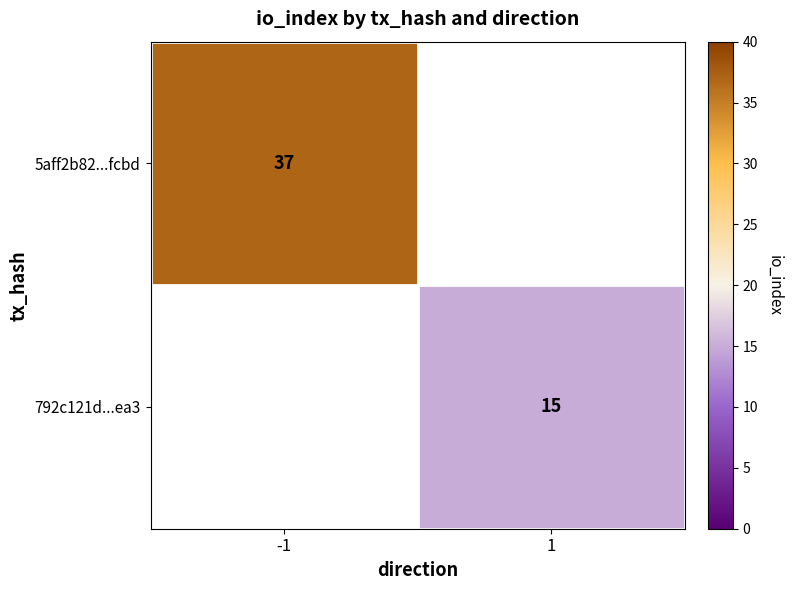

True or false: 5aff2b82...fcbd has a value of 18 at -1.

False